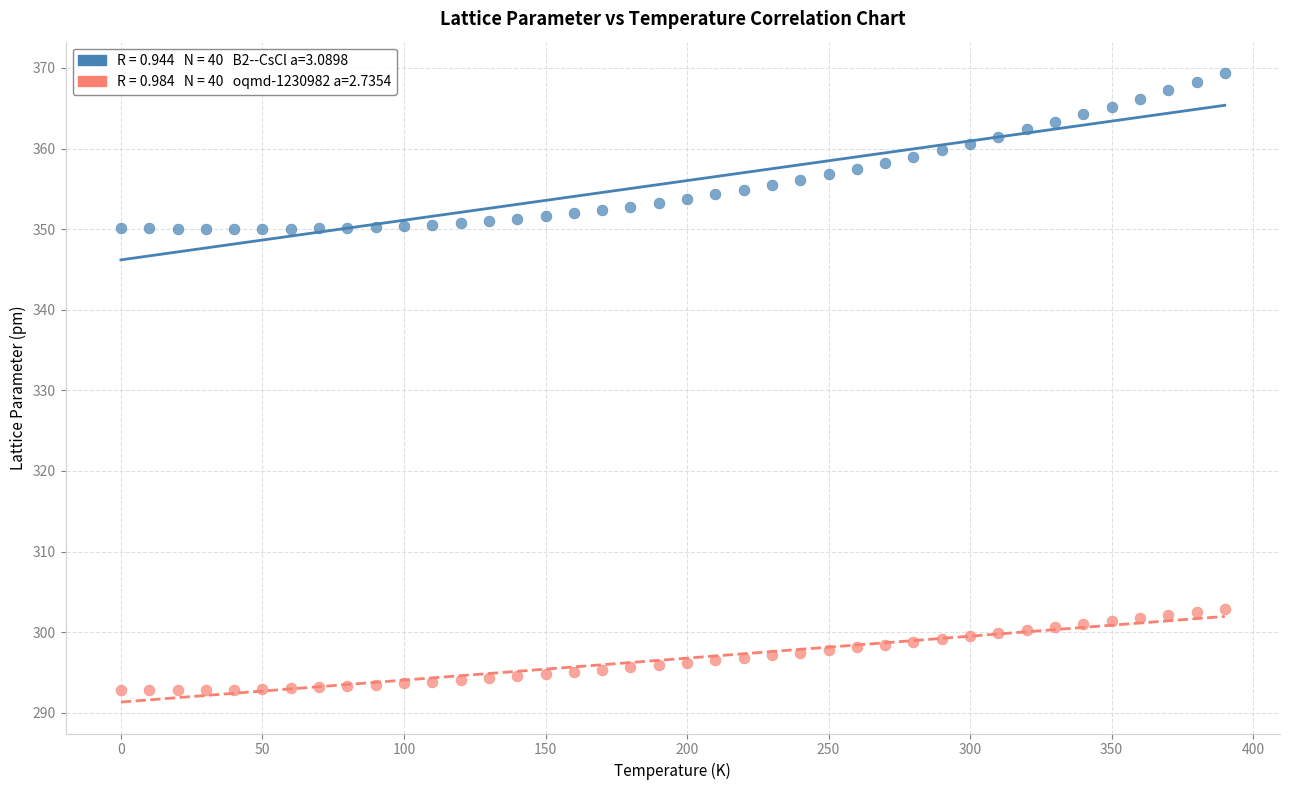

Across all data points, what is the range of X values (max minus min)?

390.0